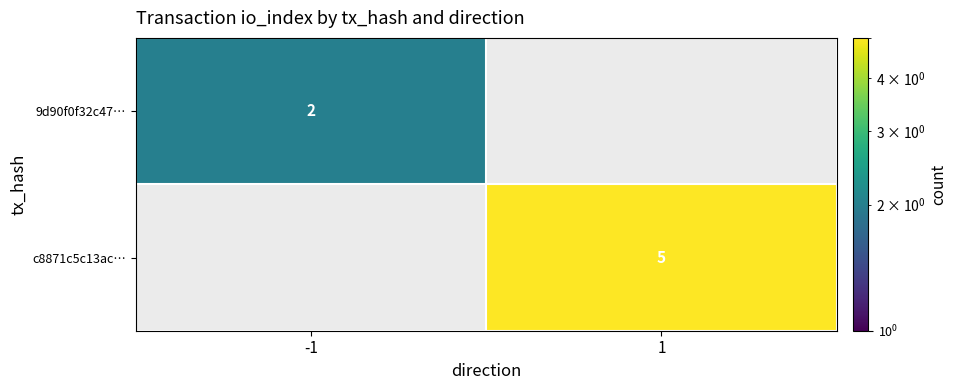

The value of 9d90f0f32c47… at -1 is 3. True or false?

False